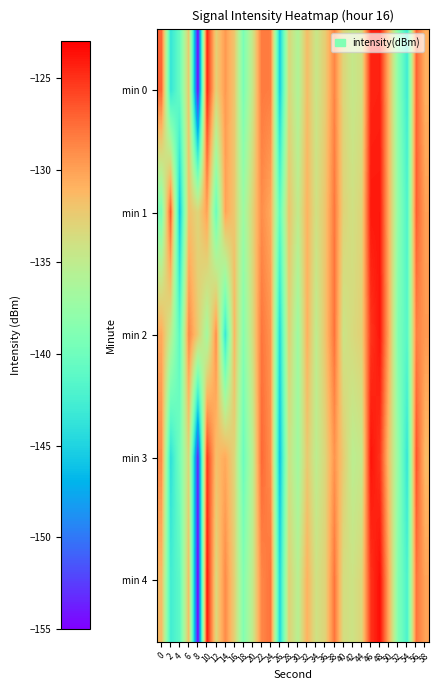

Rank the series by their maximum value, from lowest to highest.

min 0, min 1, min 2, min 3, min 4